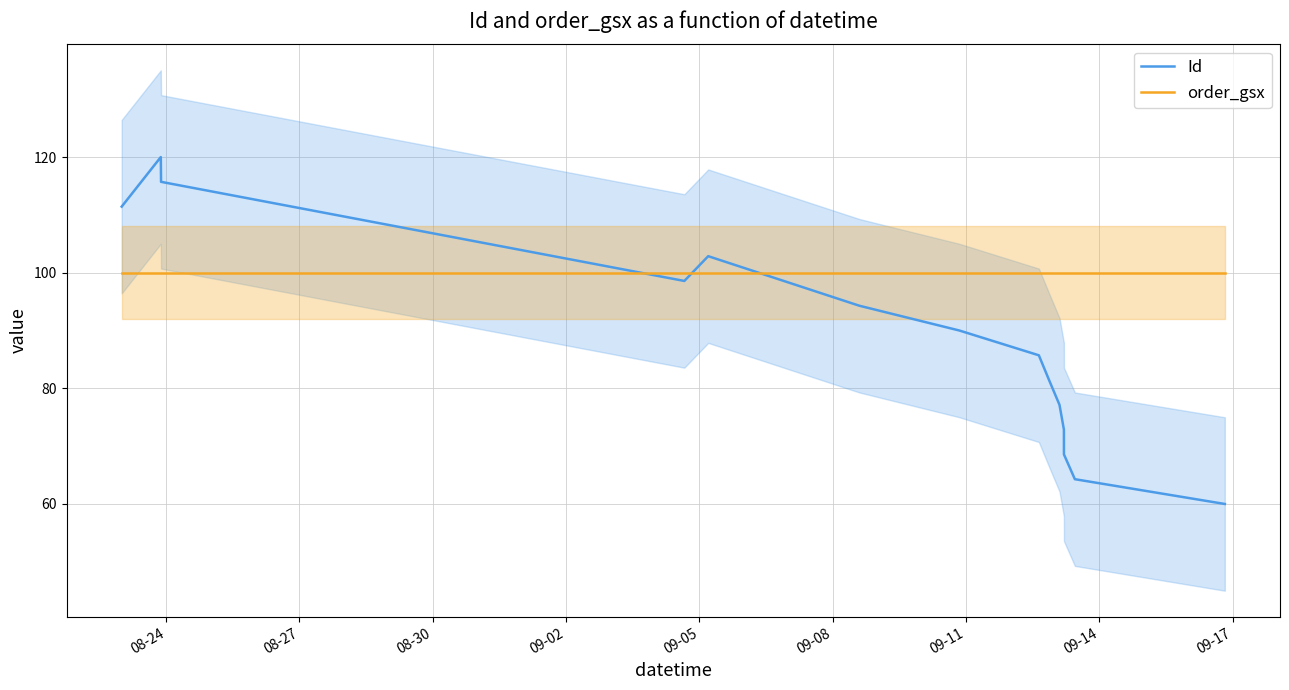

What is the maximum value for Id?

120.0